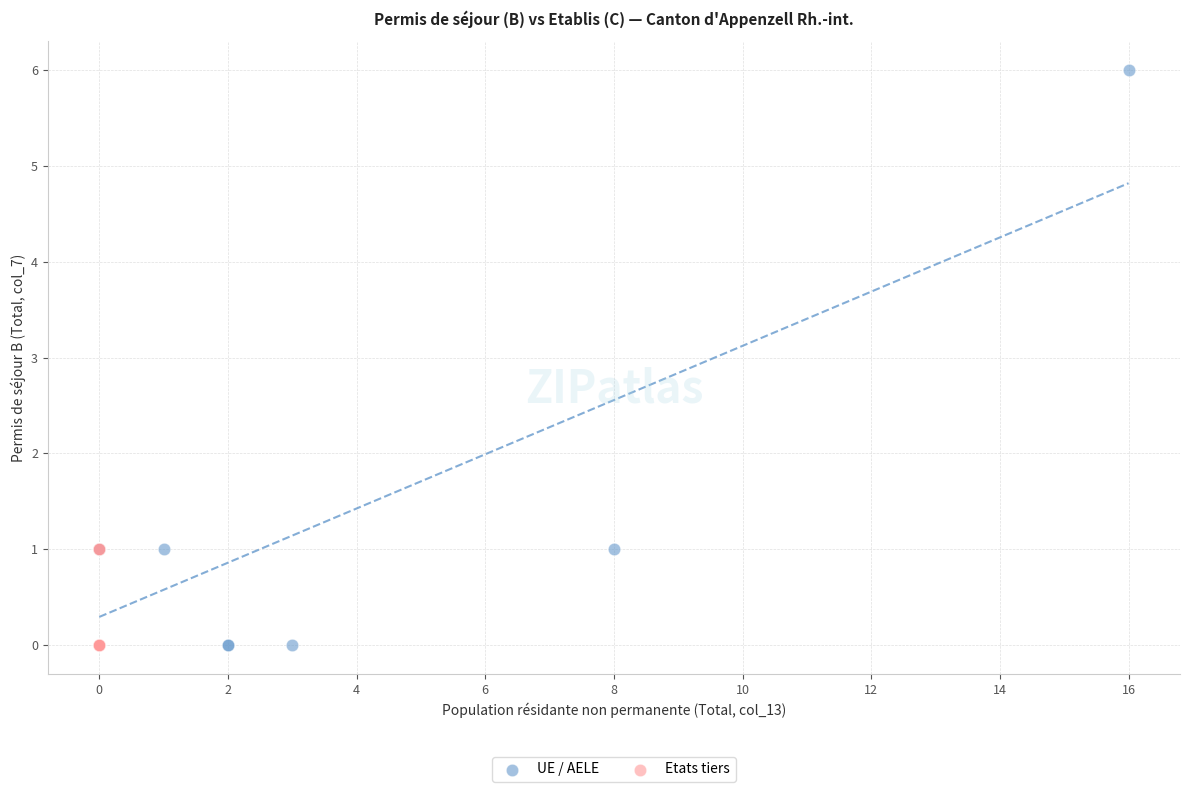

Which series has the largest Y range (max minus min)?

UE / AELE